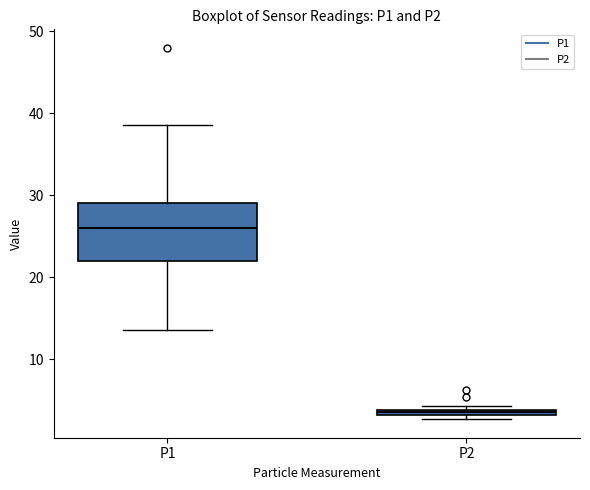

Where does the median line of the box for P1 sit on the y-axis? The values are not printed on the chart, so give them approximately, as read against the axis.

26